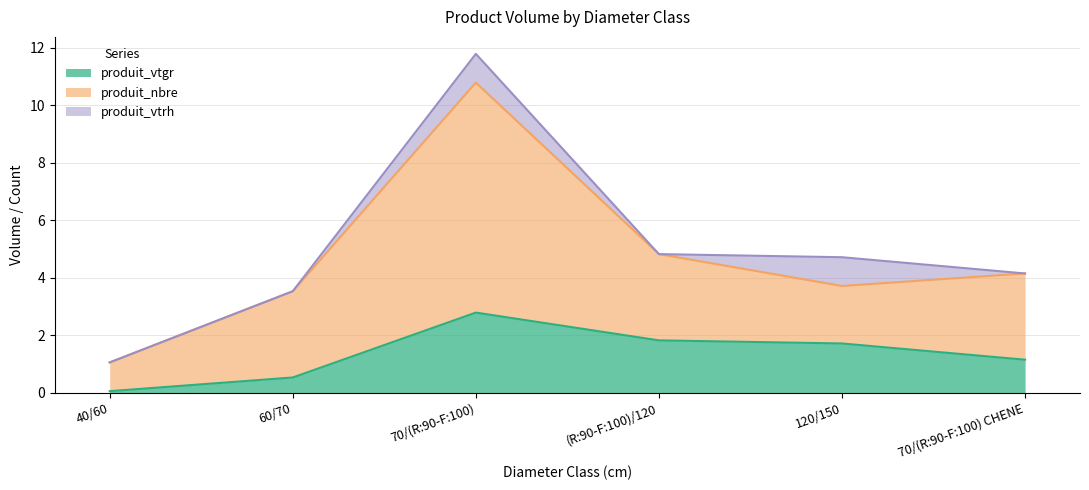

Where does the produit_nbre series first go above 4?

70/(R:90-F:100)